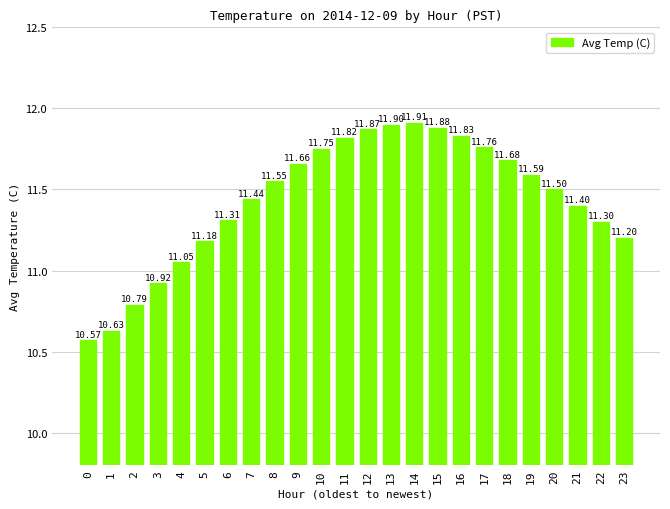

Reading left to right, list all the values displayed in this chart.

0=10.6	1=10.6	2=10.8	3=10.9	4=11.1	5=11.2	6=11.3	7=11.4	8=11.6	9=11.7	10=11.8	11=11.8	12=11.9	13=11.9	14=11.9	15=11.9	16=11.8	17=11.8	18=11.7	19=11.6	20=11.5	21=11.4	22=11.3	23=11.2